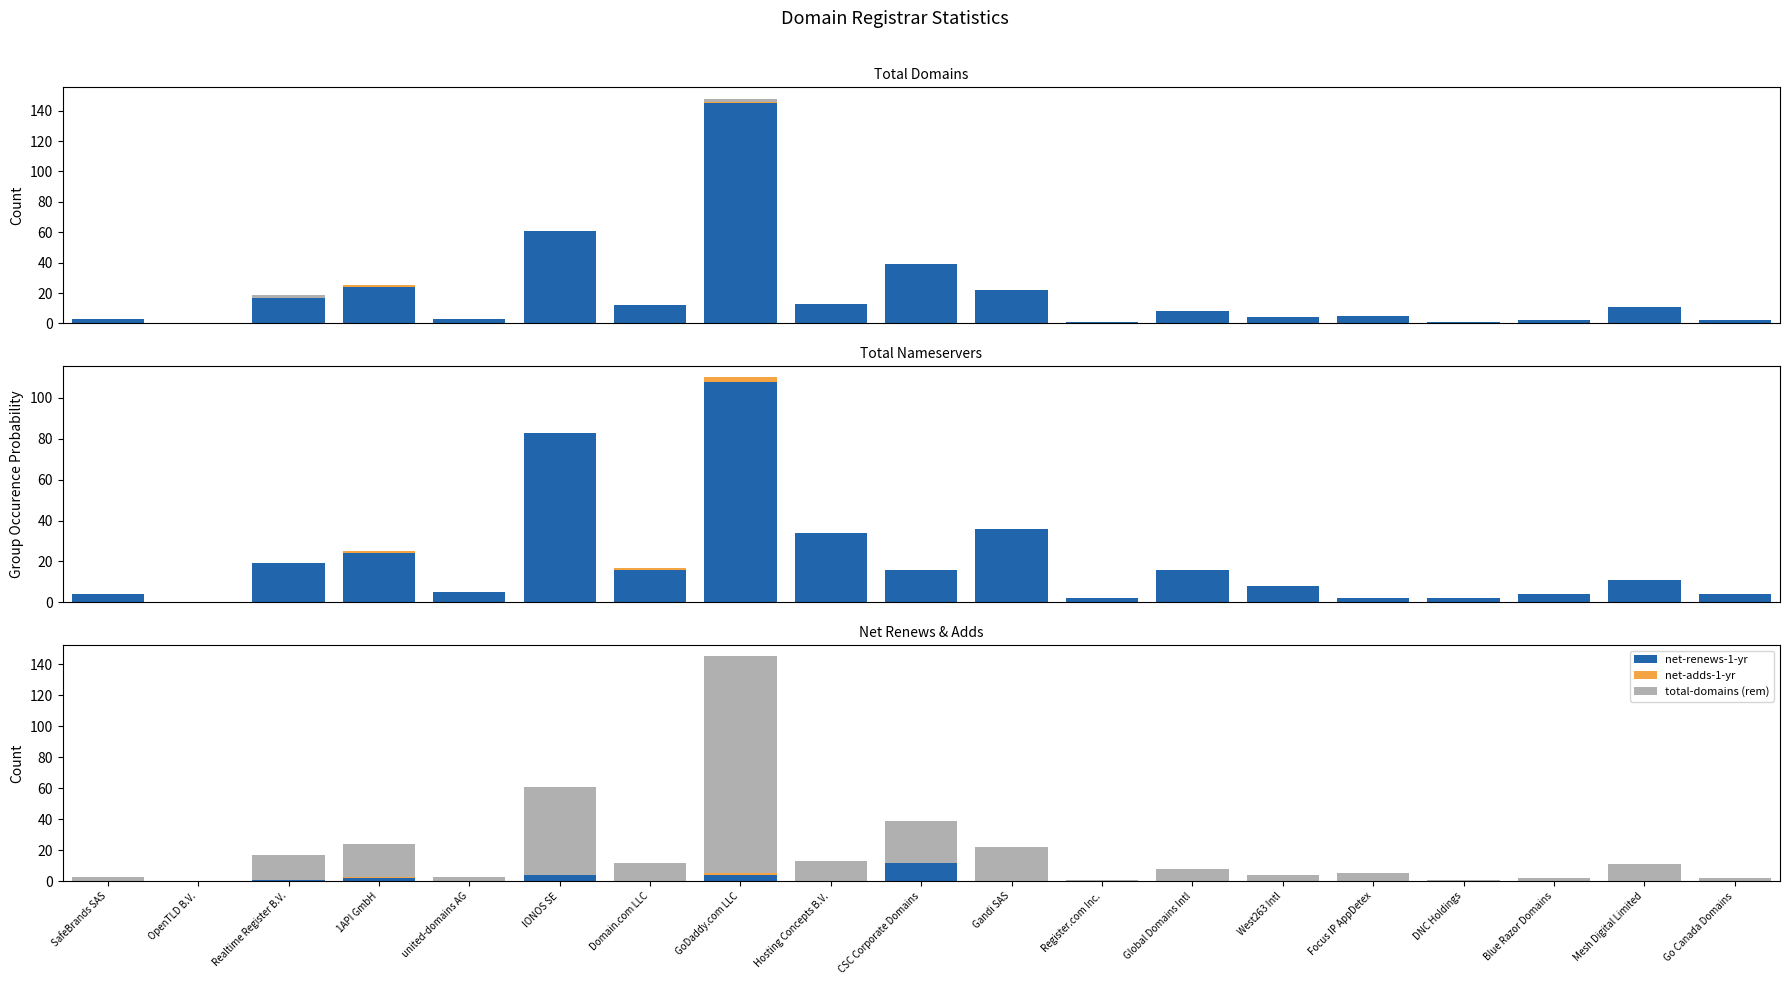

True or false: net-renews-1-yr has a value of 0 at Mesh Digital Limited.

True